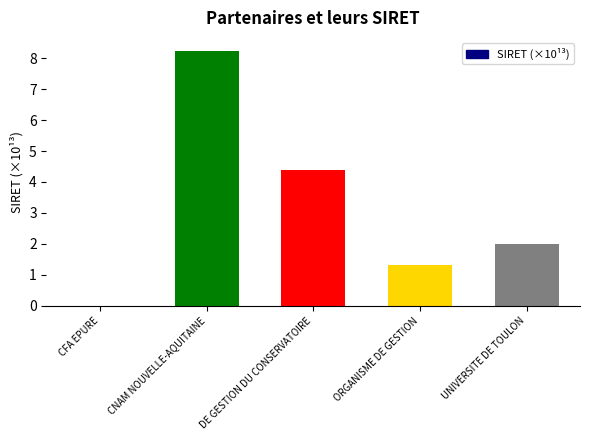

What is the change in value from DE GESTION DU CONSERVATOIRE to ORGANISME DE GESTION?

-3.1